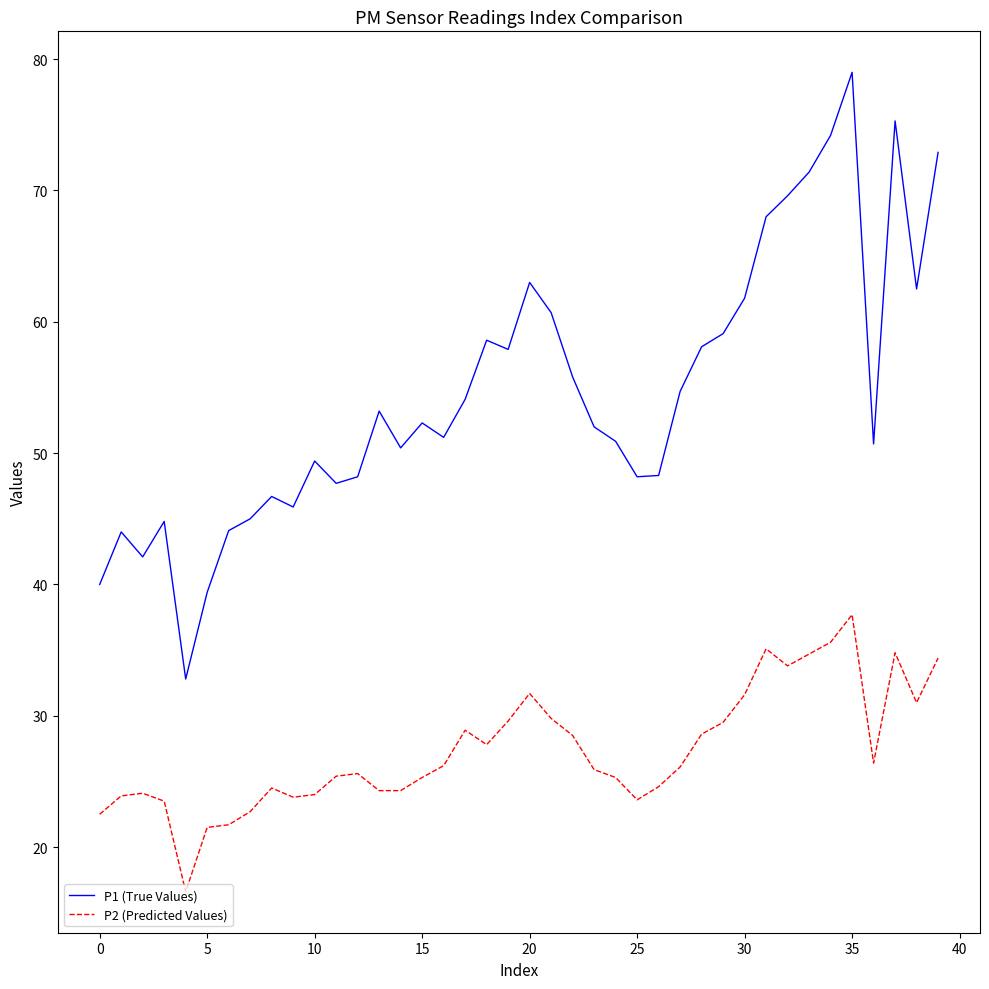

True or false: P1 (True Values) and P2 (Predicted Values) intersect in this chart.

False